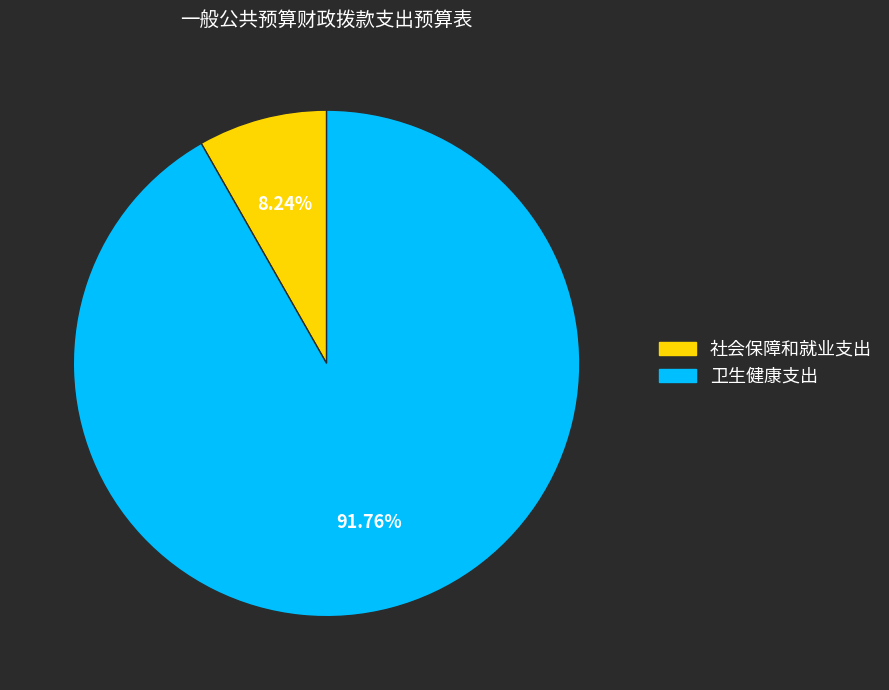

What is the smallest slice in the pie chart?

社会保障和就业支出